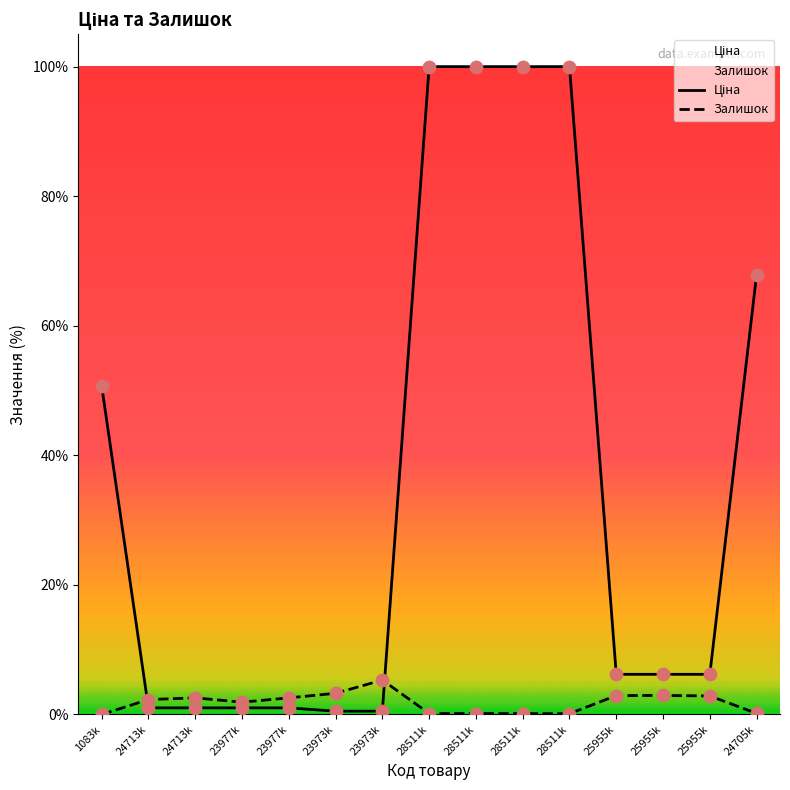

What are all the series names shown in the legend?

Ціна, Залишок